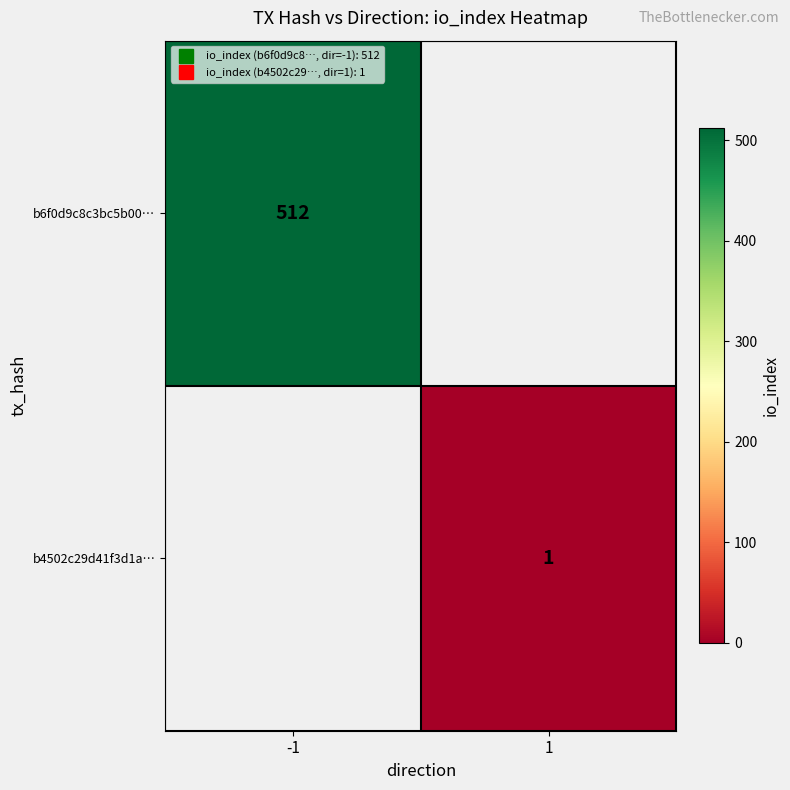

At how many categories does at least one series exceed 399?

1